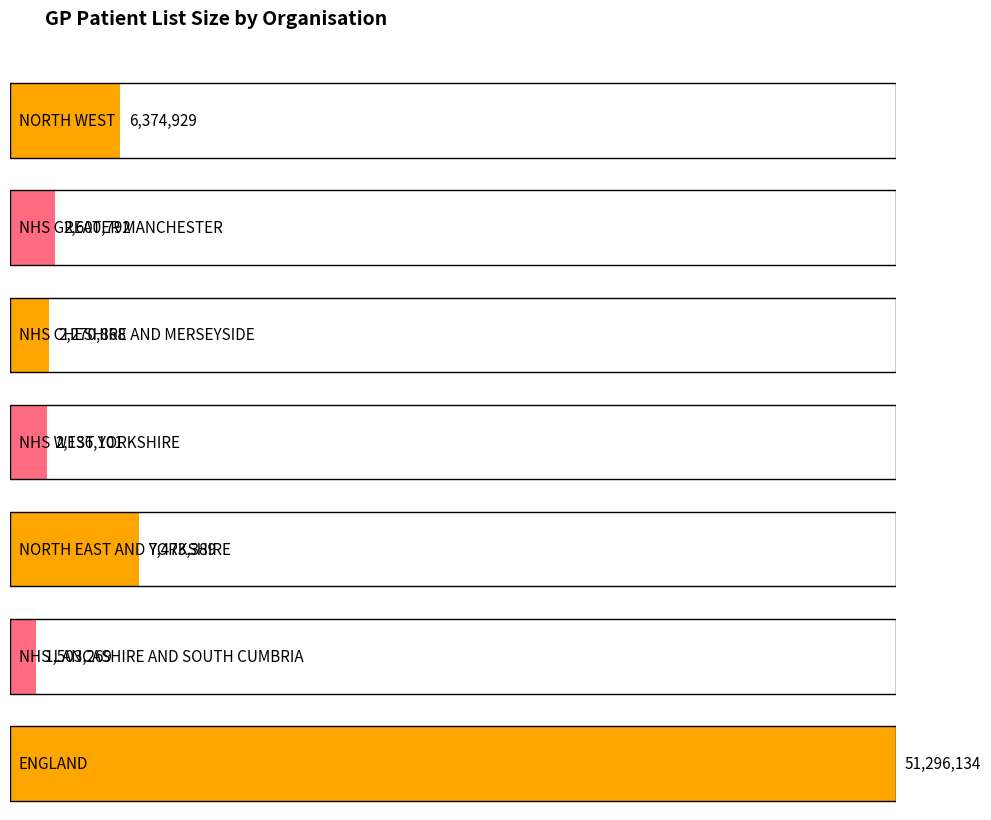

Rank the categories by value from highest to lowest.

ENGLAND, NORTH EAST AND YORKSHIRE, NORTH WEST, NHS GREATER MANCHESTER, NHS CHESHIRE AND MERSEYSIDE, NHS WEST YORKSHIRE, NHS LANCASHIRE AND SOUTH CUMBRIA